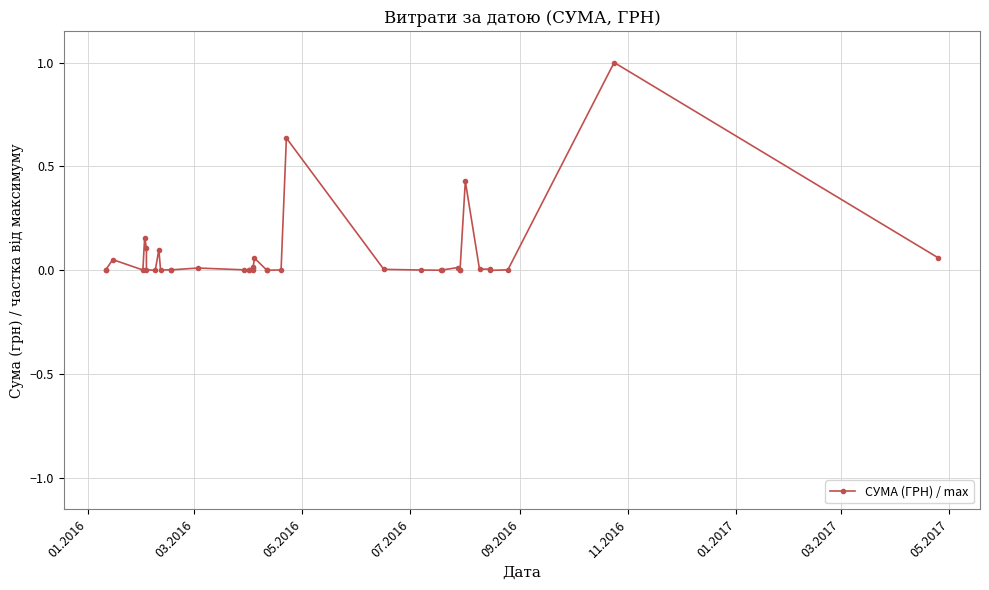

What is the difference between the maximum and minimum values?

1.0